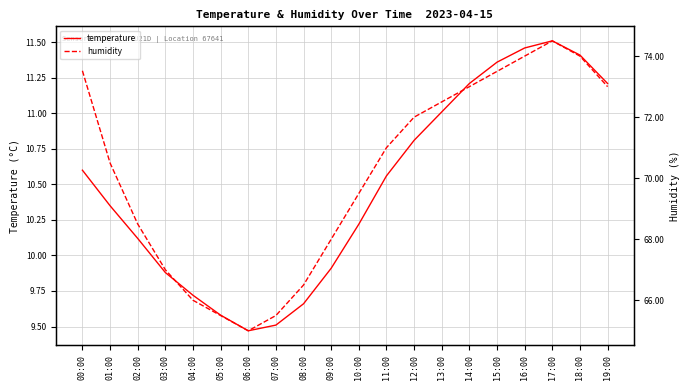

At 18:00, list the series in order from smallest to largest.

temperature, humidity